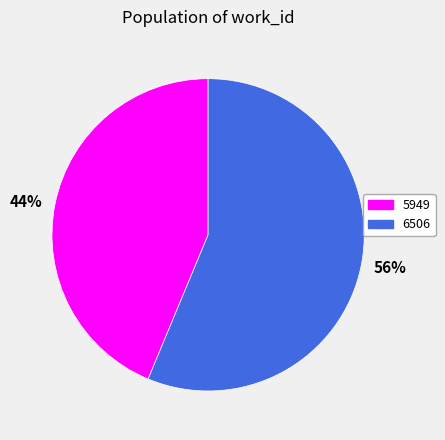

Which category has the biggest portion of the pie?

6506